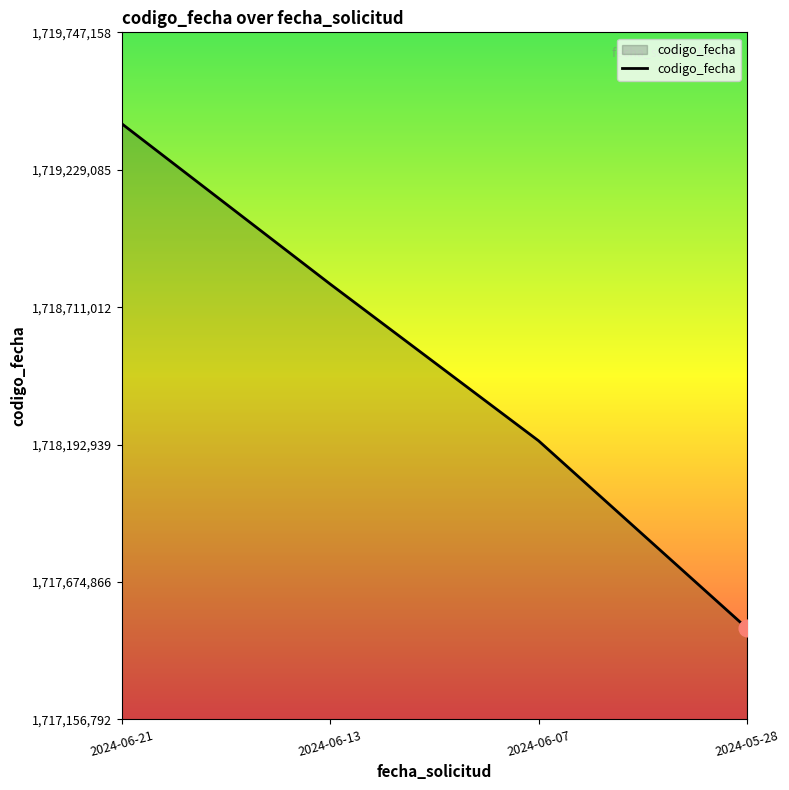

Is it true that the value at 2024-06-13 is 1718798480?

True